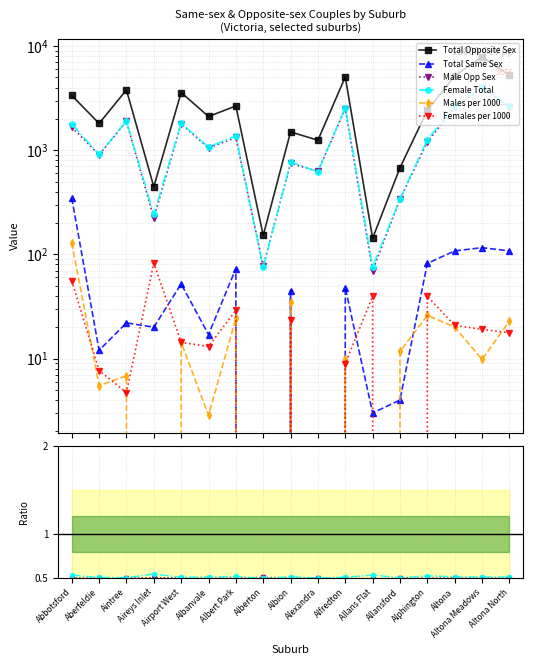

At how many categories does at least one series exceed 3445?

6